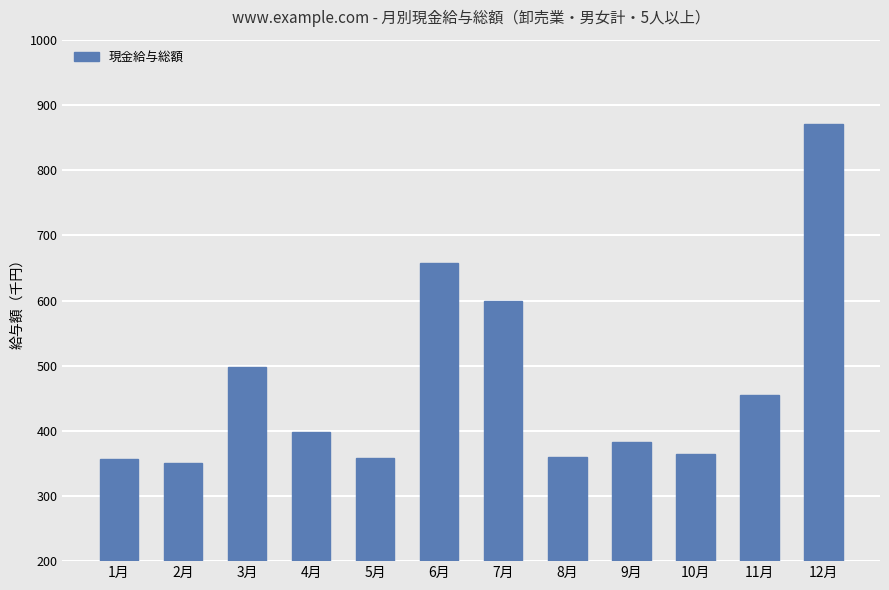

What is the sum of all values?

5649972